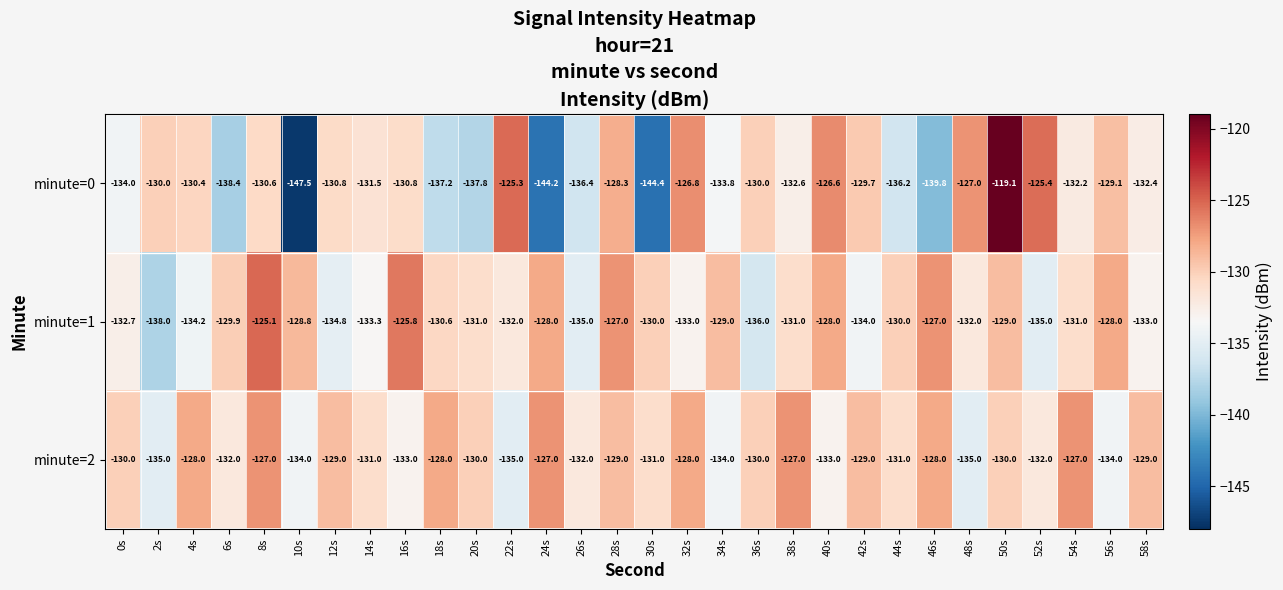

What is the spread (max minus min) of values at 0s?

4.0